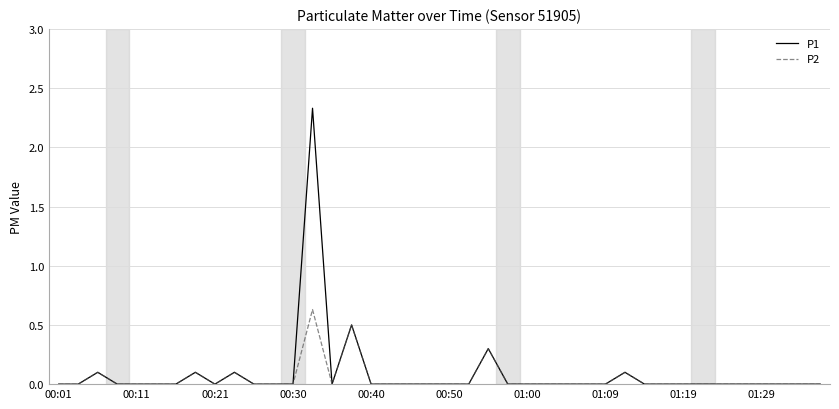

What is the average value of the P1 series?

0.1